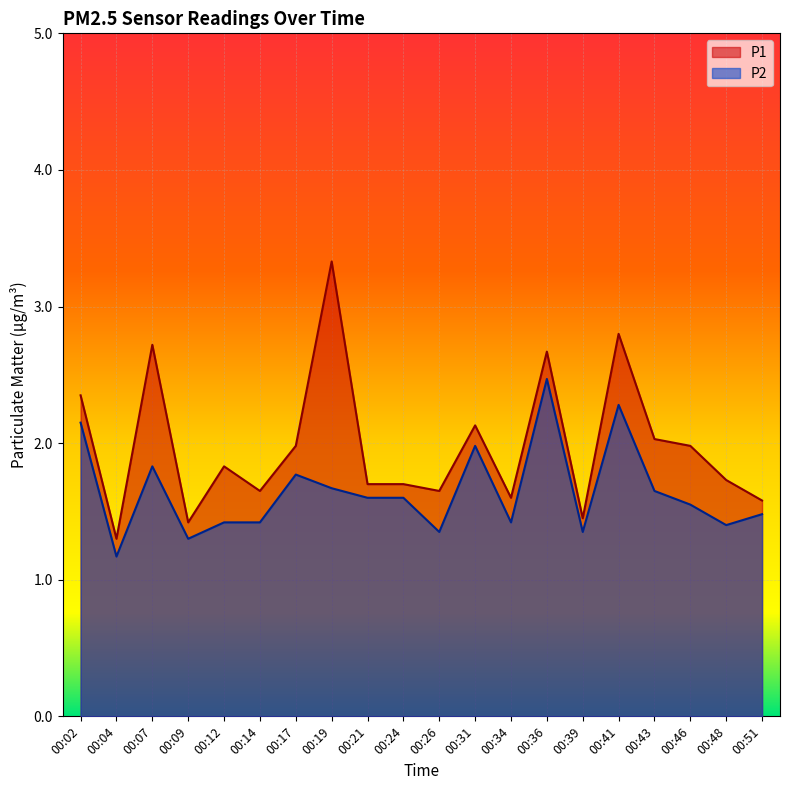

What is the minimum value shown in the chart?

1.2